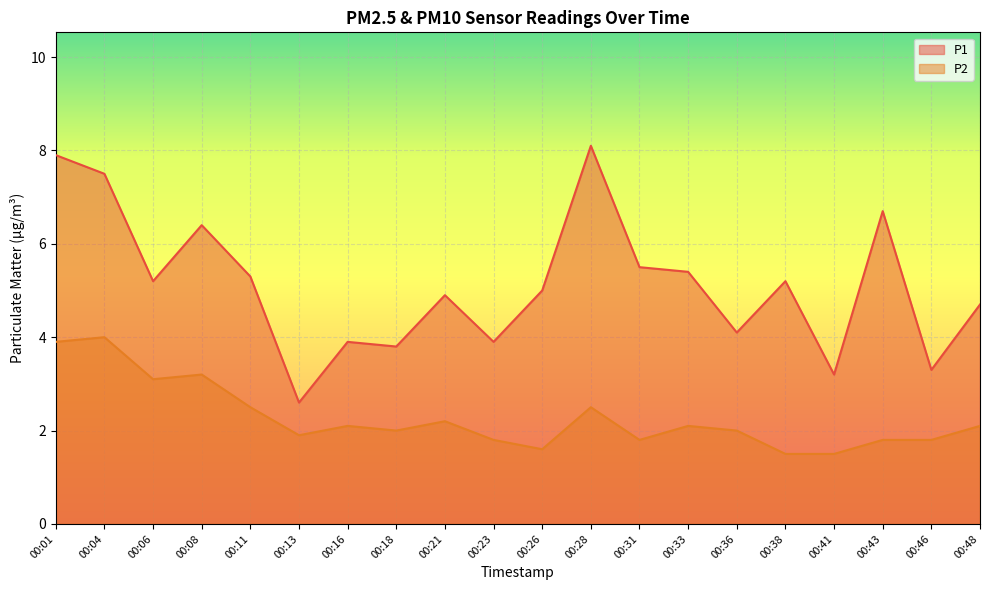

Does the chart display data point markers on the line(s)?

No